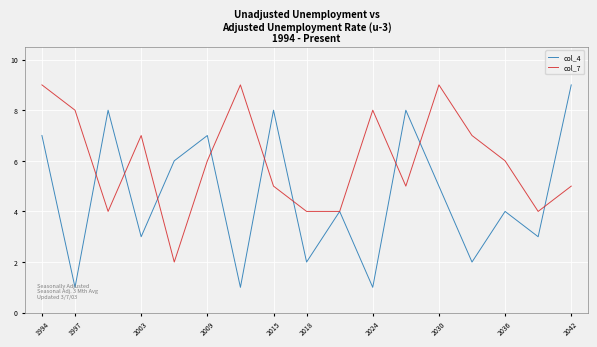

At how many categories does at least one series exceed 5?

14